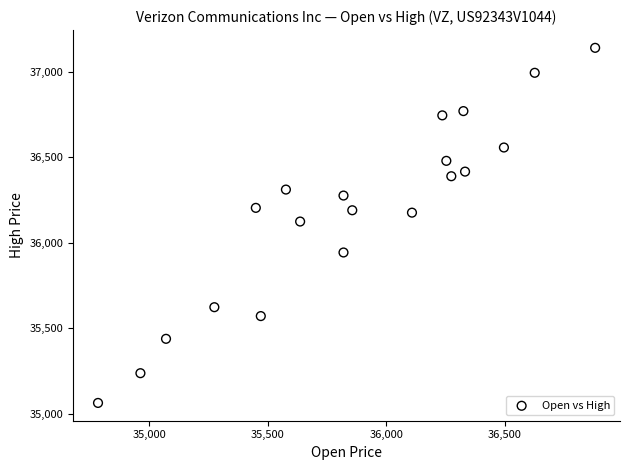

What is the range of Y values (max minus min)?

2077